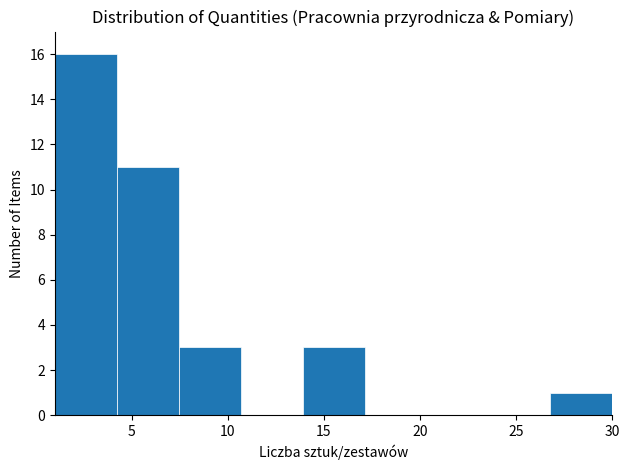

Over which range of the x-axis is the bar tallest?

1.0 to 4.0